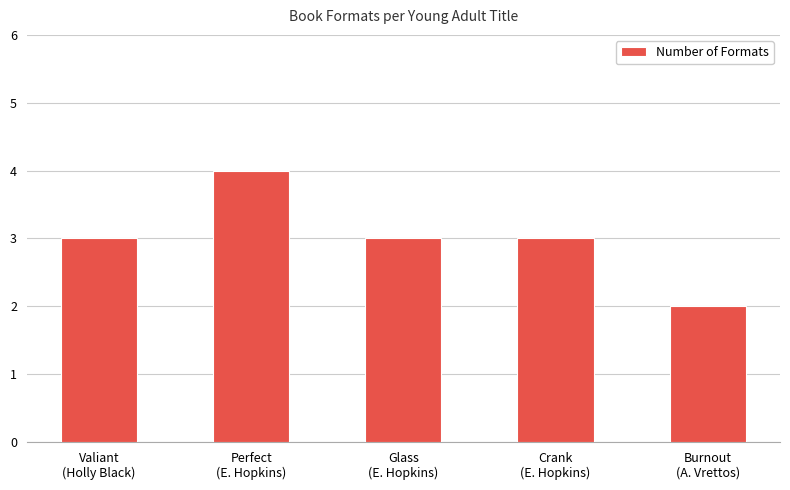

What is the label of the 5th bar from the right?

Valiant
(Holly Black)